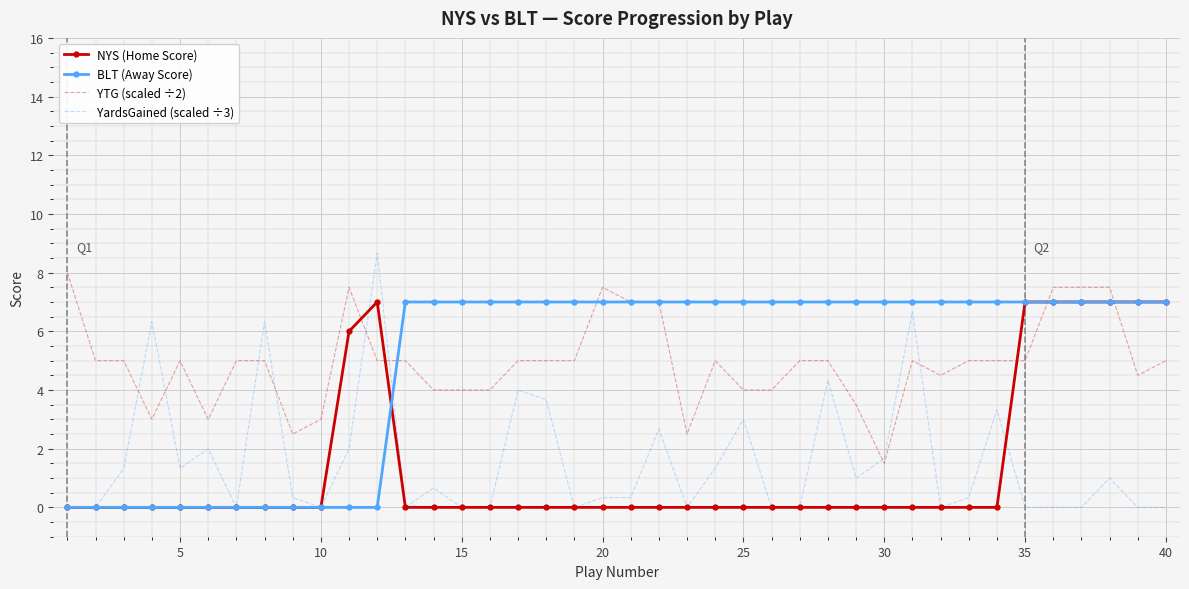

Which series has the largest range (max minus min)?

YardsGained (scaled ÷3)